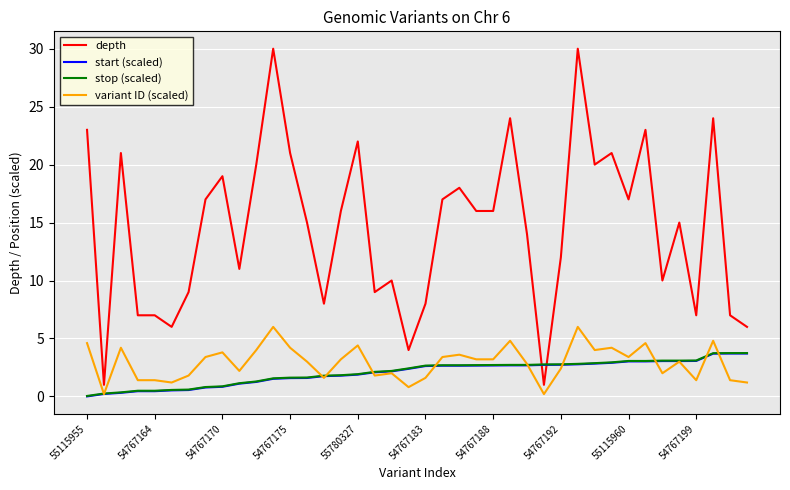

What is the maximum value for depth?

30.0